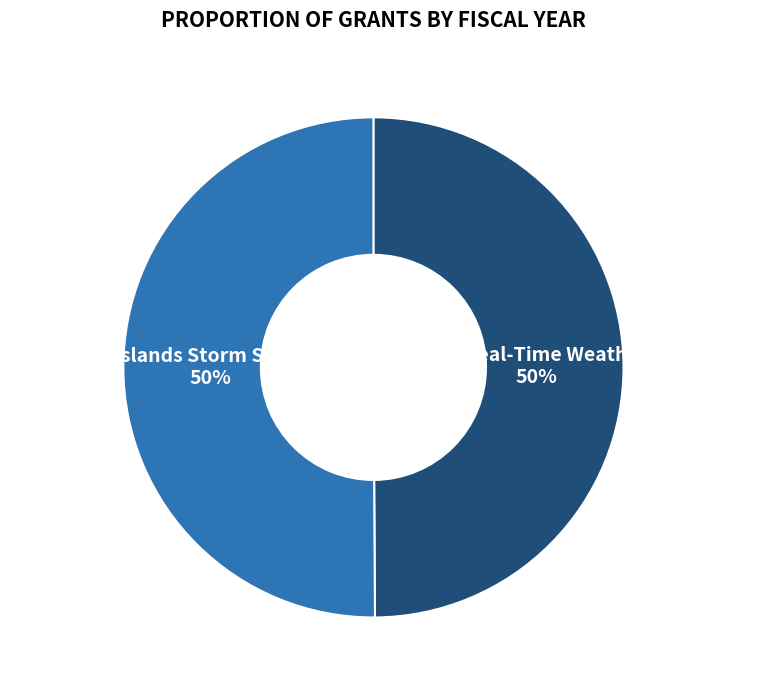

To the nearest percent, what is the average slice percentage?

50%